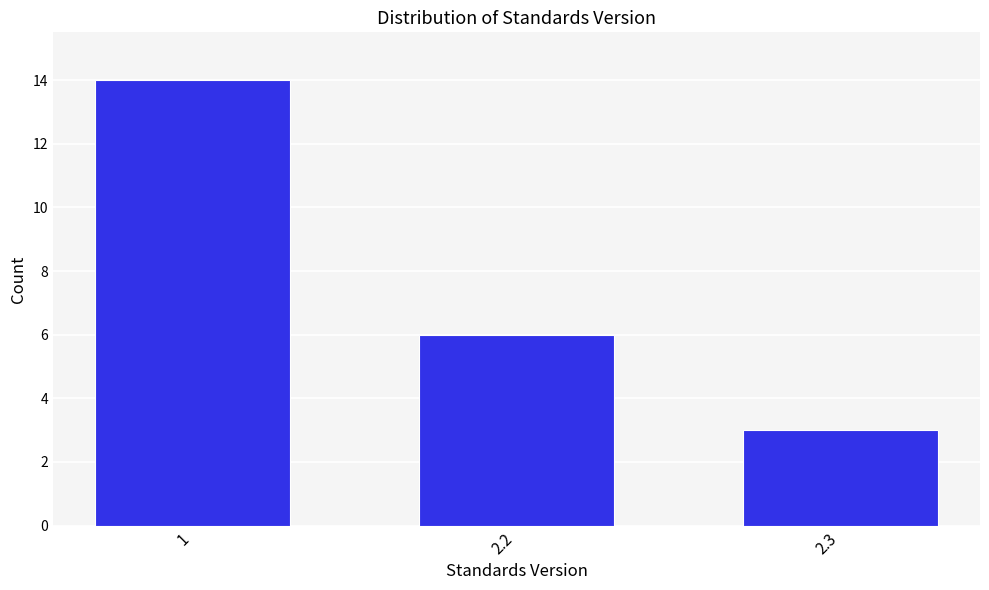

Reading left to right, what are all the values shown in this chart?

14	6	3